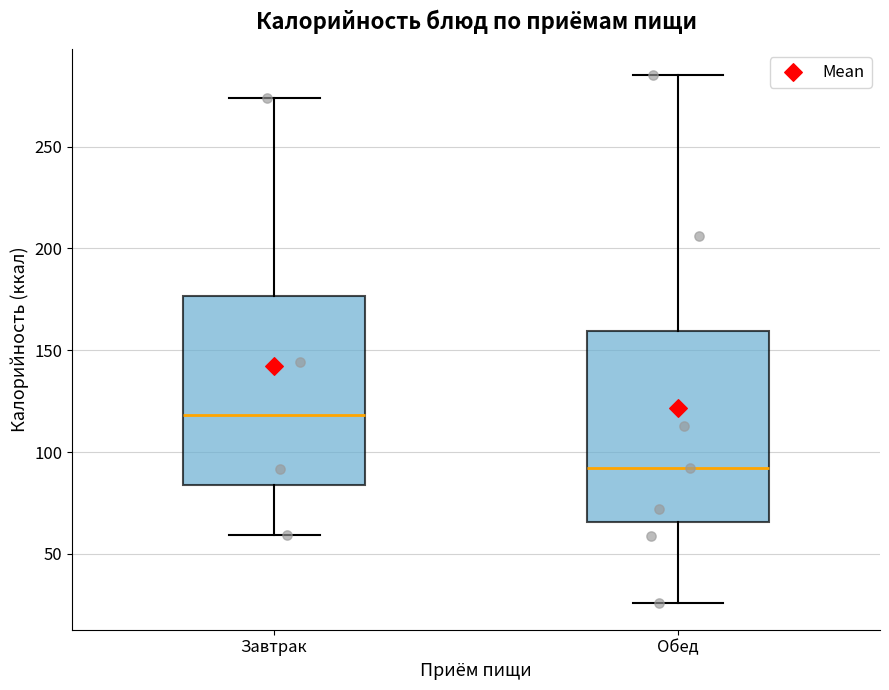

Which box has the lowest median line?

Обед